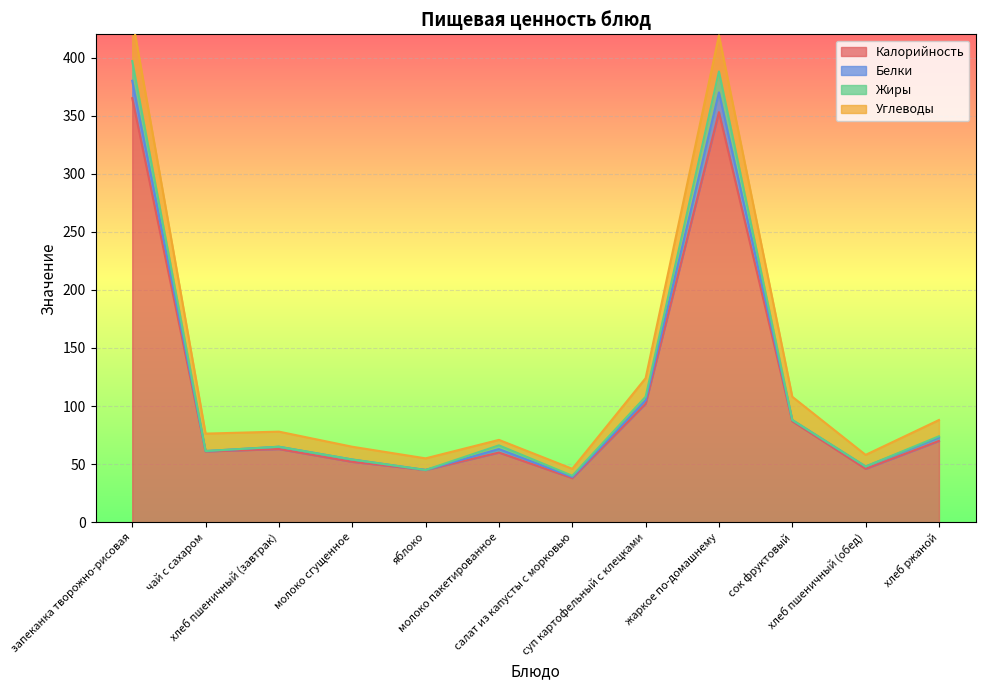

What position from the right is хлеб пшеничный (завтрак)?

10